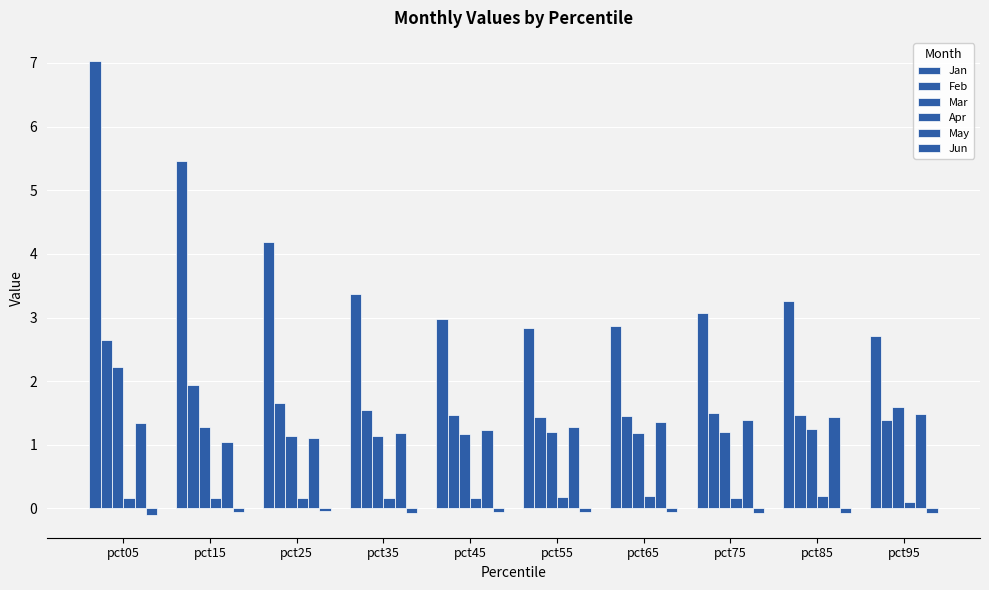

How many data points does each series have?

10